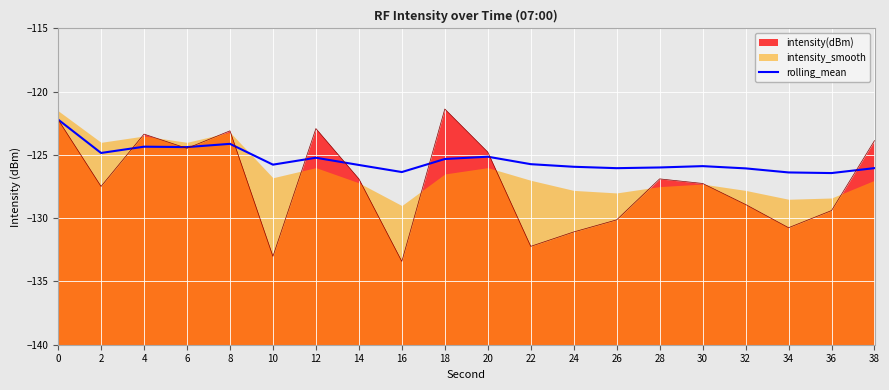

True or false: the data has more than 1 interior local peaks.

True